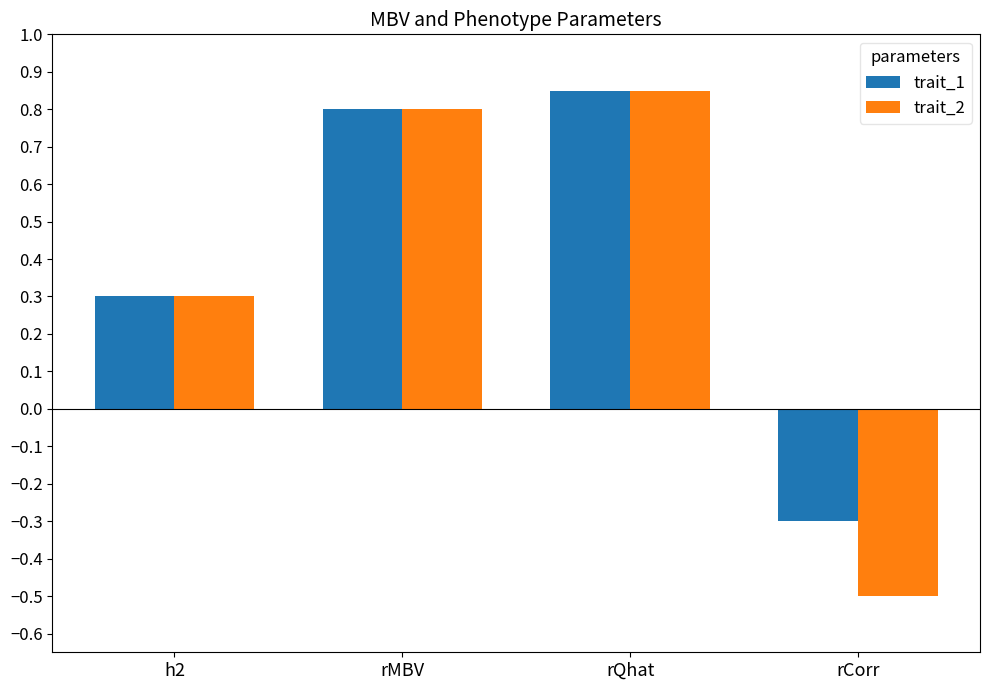

Is the value of trait_1 at rQhat greater than the value of trait_2 at rMBV?

Yes